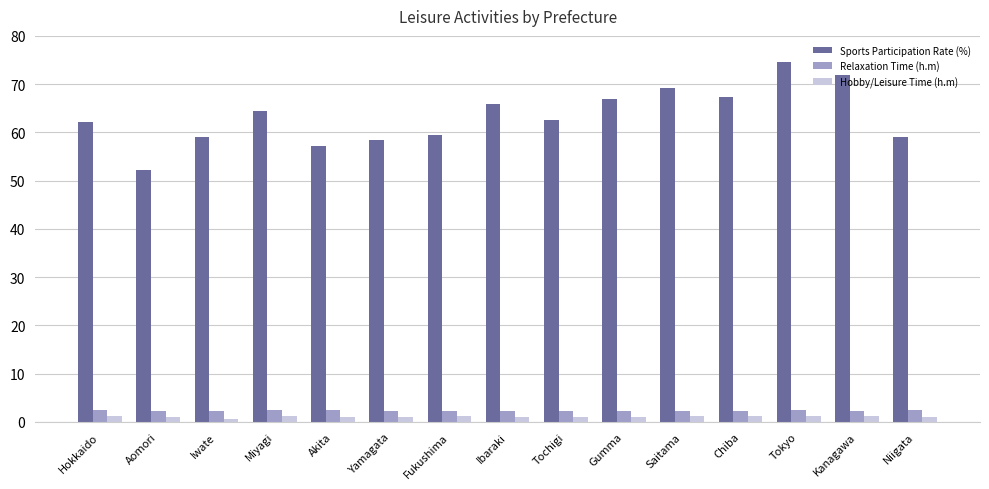

Rank the series at Akita from lowest to highest value.

Hobby/Leisure Time (h.m), Relaxation Time (h.m), Sports Participation Rate (%)